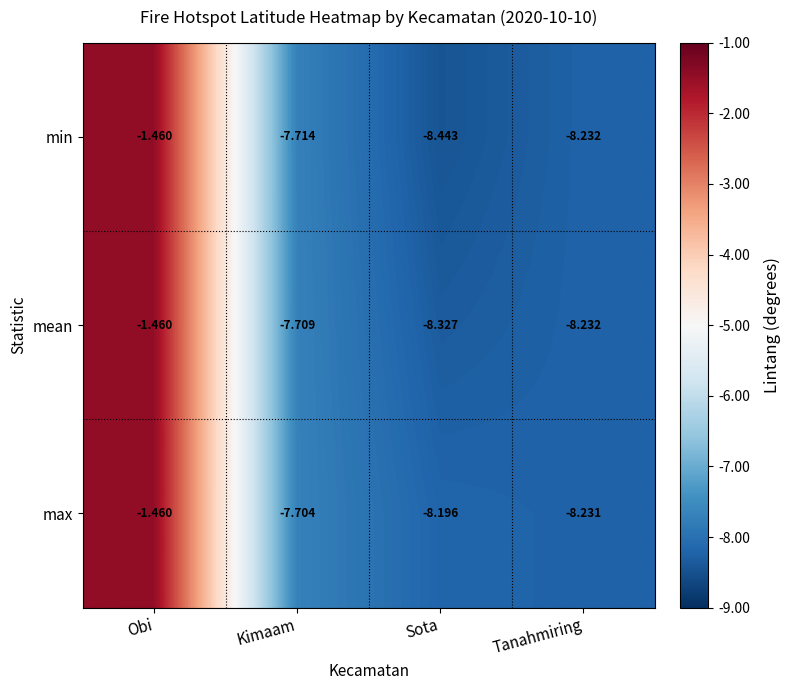

What is the total value across all series at Obi?

-4.4